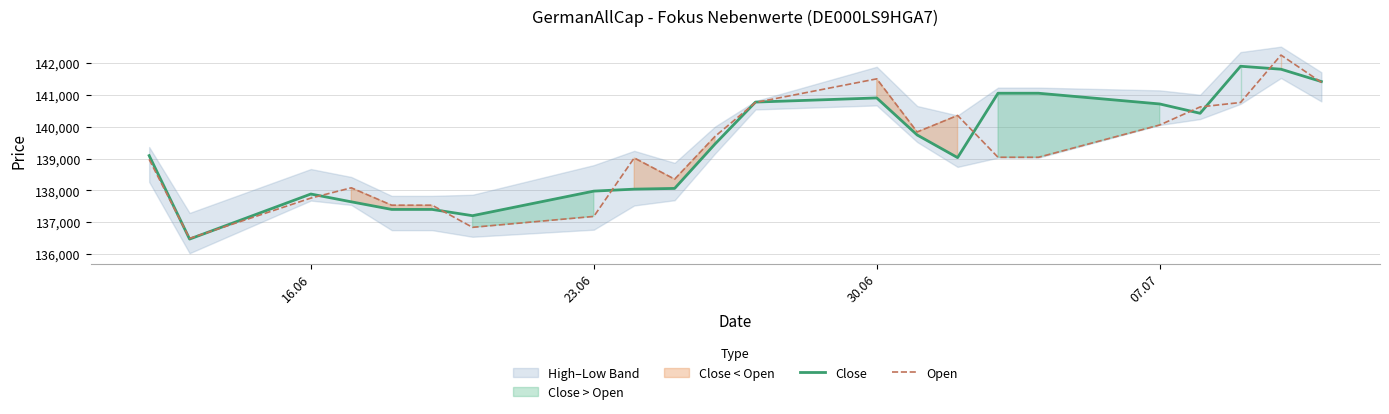

Where is the first local maximum for Close?

16.06